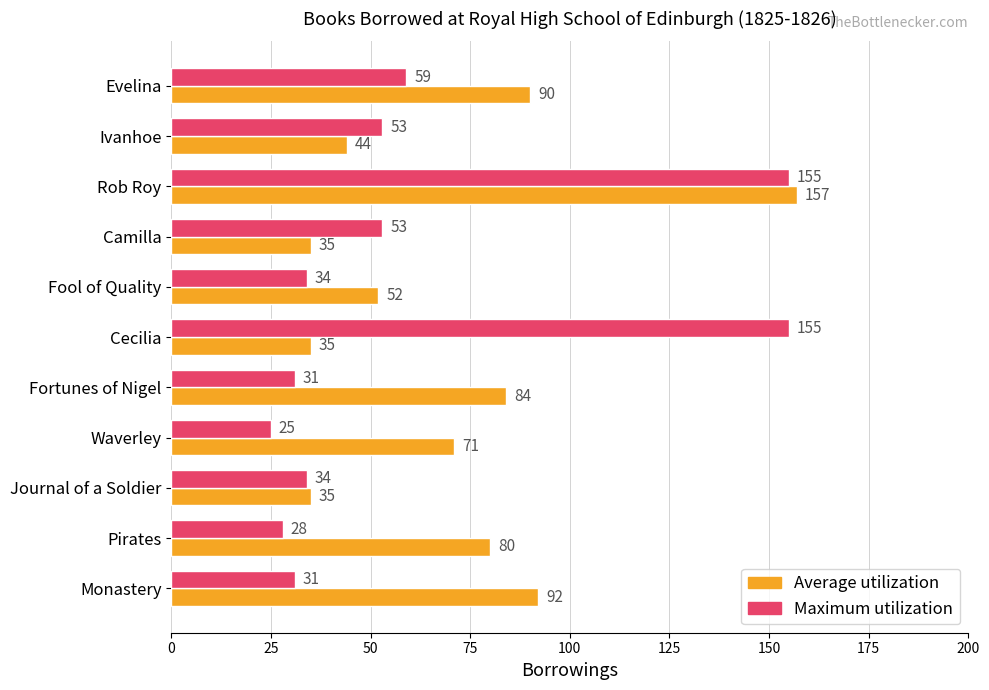

What is the greatest value displayed?

157